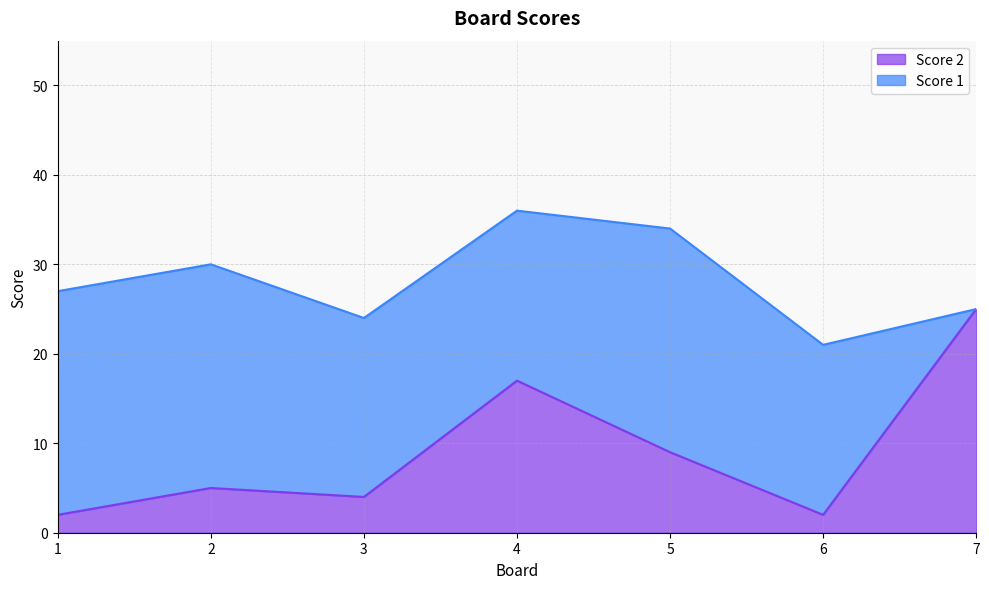

At which label is the value closest to 13?

4